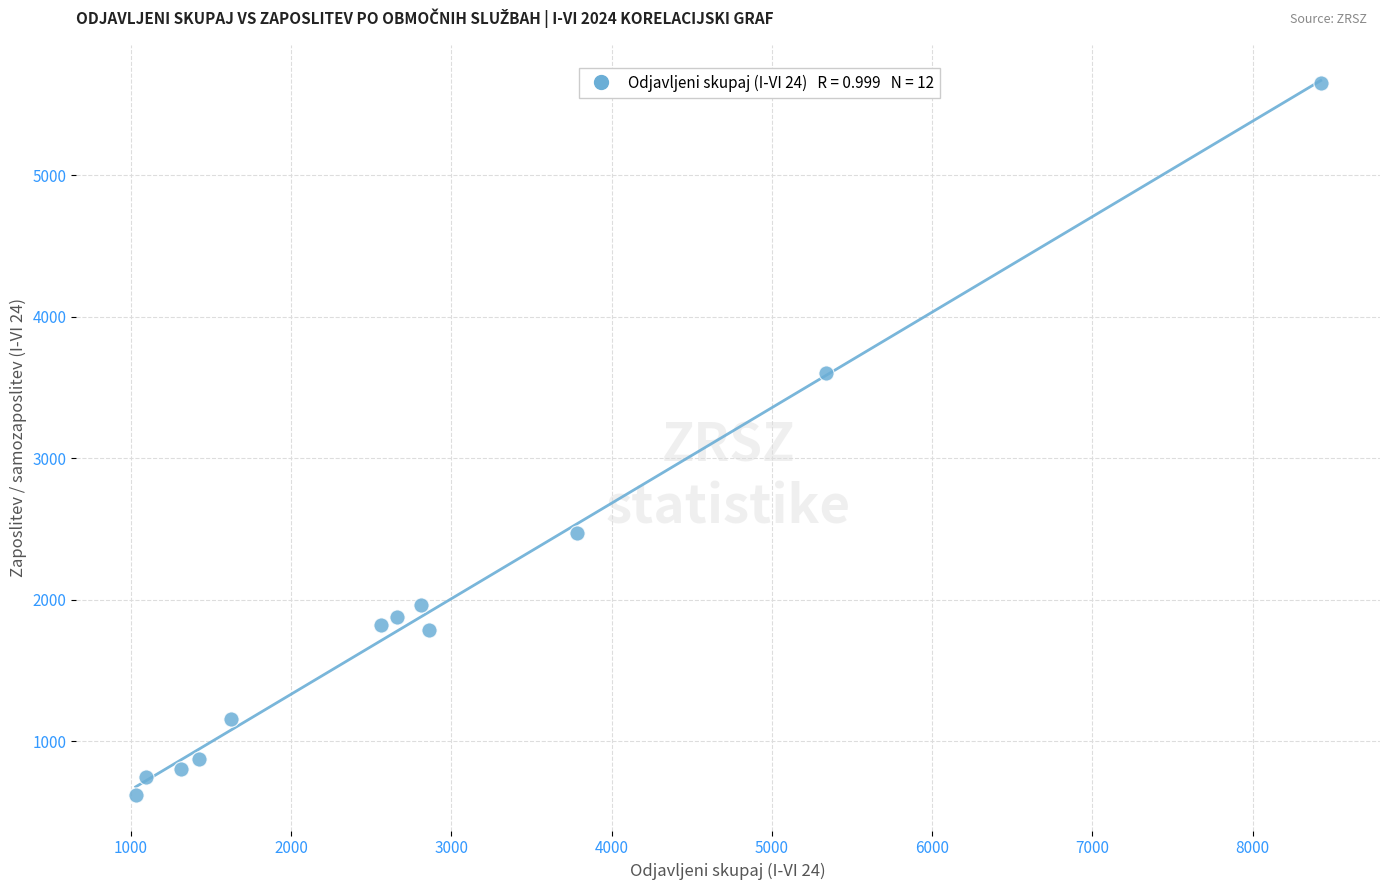

What is the range of Y values (max minus min)?

5029